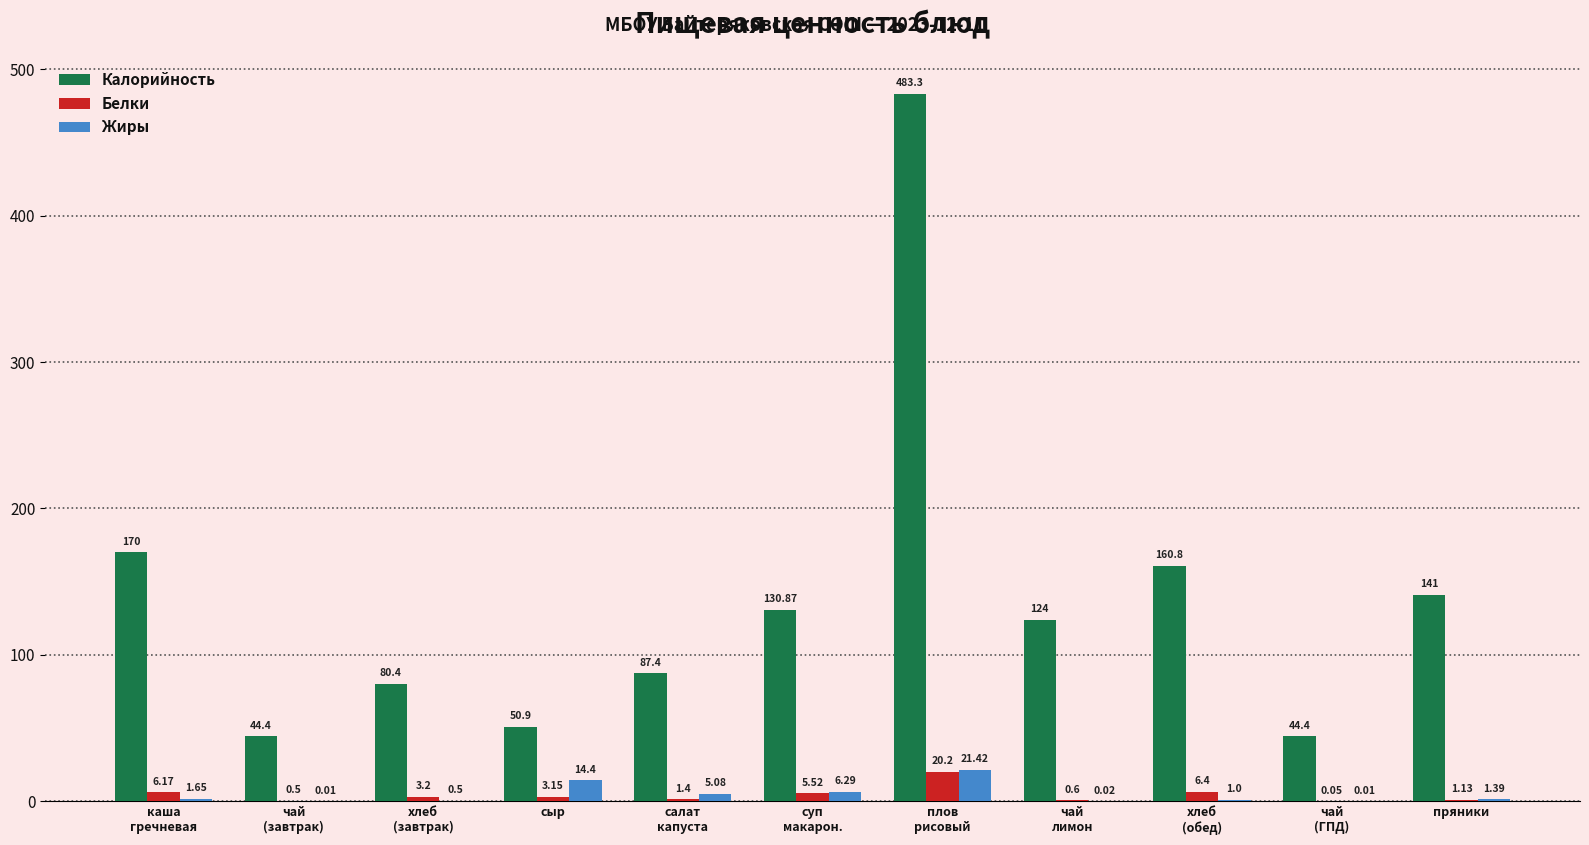

What is the total value across all series at чай
(ГПД)?

44.5